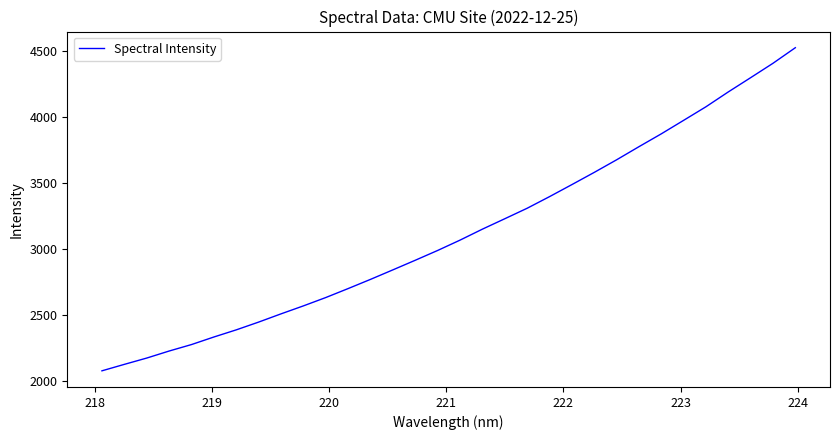

What is the maximum value shown in the chart?

4528.6